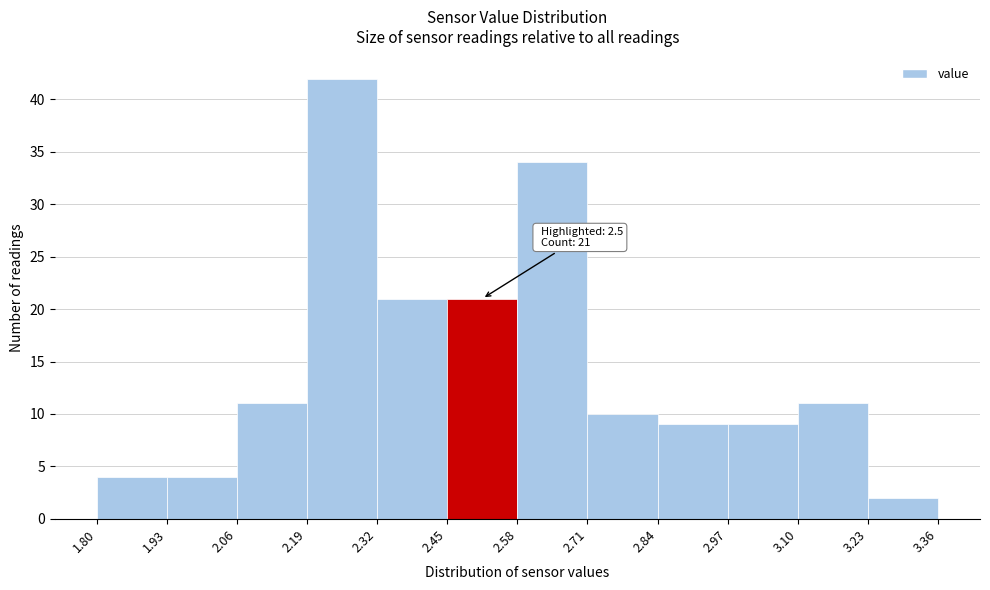

Which range on the x-axis has the tallest bar?

2.19 to 2.32